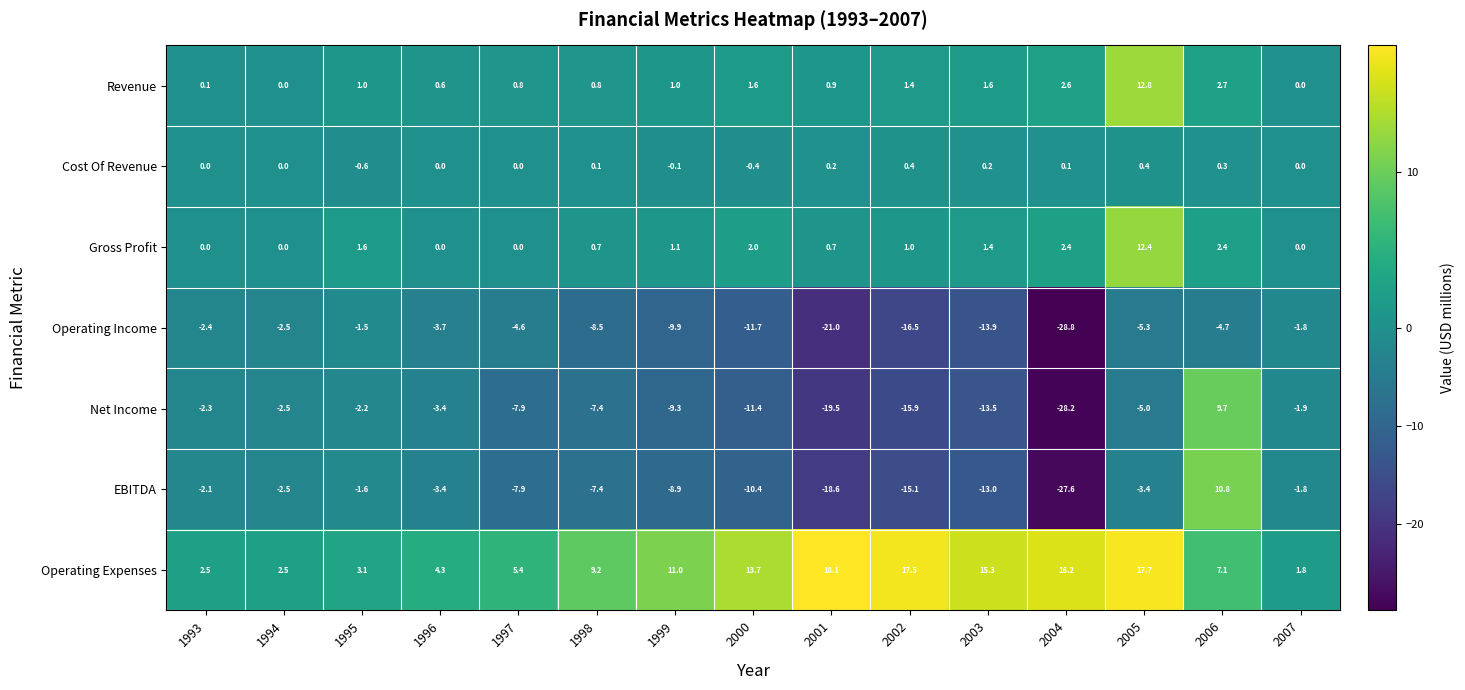

Count the number of data series in this chart.

7